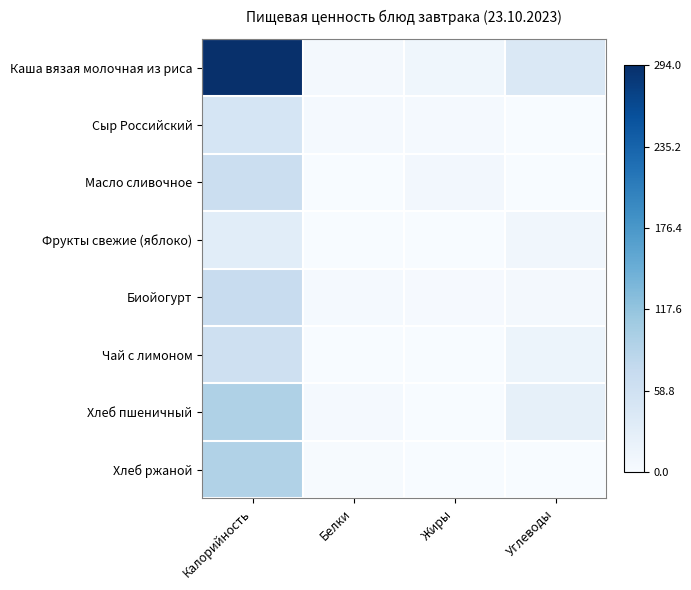

Reading left to right, what are all the values shown in this chart?

Каша вязая молочная из риса: Калорийность=1.0	Белки=0.0	Жиры=0.0	Углеводы=0.1
Сыр Российский: Калорийность=0.2	Белки=0.0	Жиры=0.0	Углеводы=0.0
Масло сливочное: Калорийность=0.2	Белки=0.0	Жиры=0.0	Углеводы=0.0
Фрукты свежие (яблоко): Калорийность=0.1	Белки=0.0	Жиры=0.0	Углеводы=0.0
Биойогурт: Калорийность=0.2	Белки=0.0	Жиры=0.0	Углеводы=0.0
Чай с лимоном: Калорийность=0.2	Белки=0.0	Жиры=0.0	Углеводы=0.1
Хлеб пшеничный: Калорийность=0.3	Белки=0.0	Жиры=0.0	Углеводы=0.1
Хлеб ржаной: Калорийность=0.3	Белки=0.0	Жиры=0.0	Углеводы=0.0